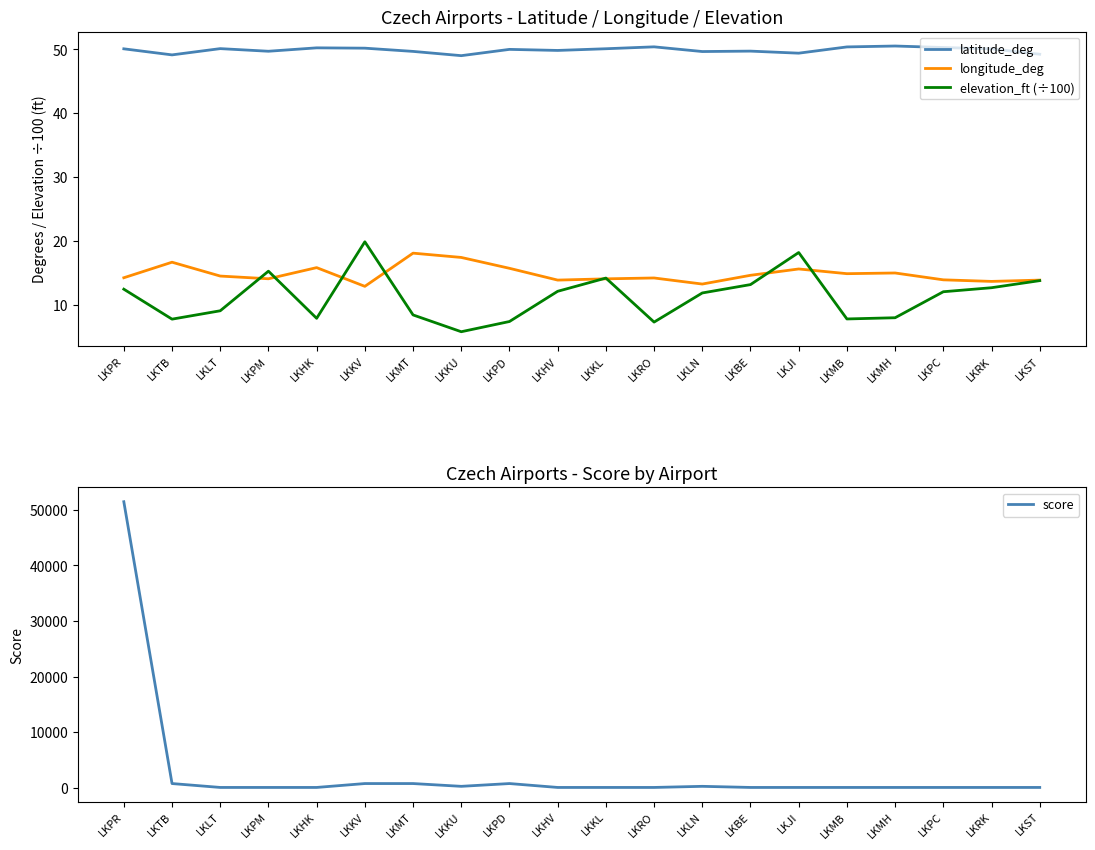

Where is the first local maximum for elevation_ft (÷100)?

LKPM